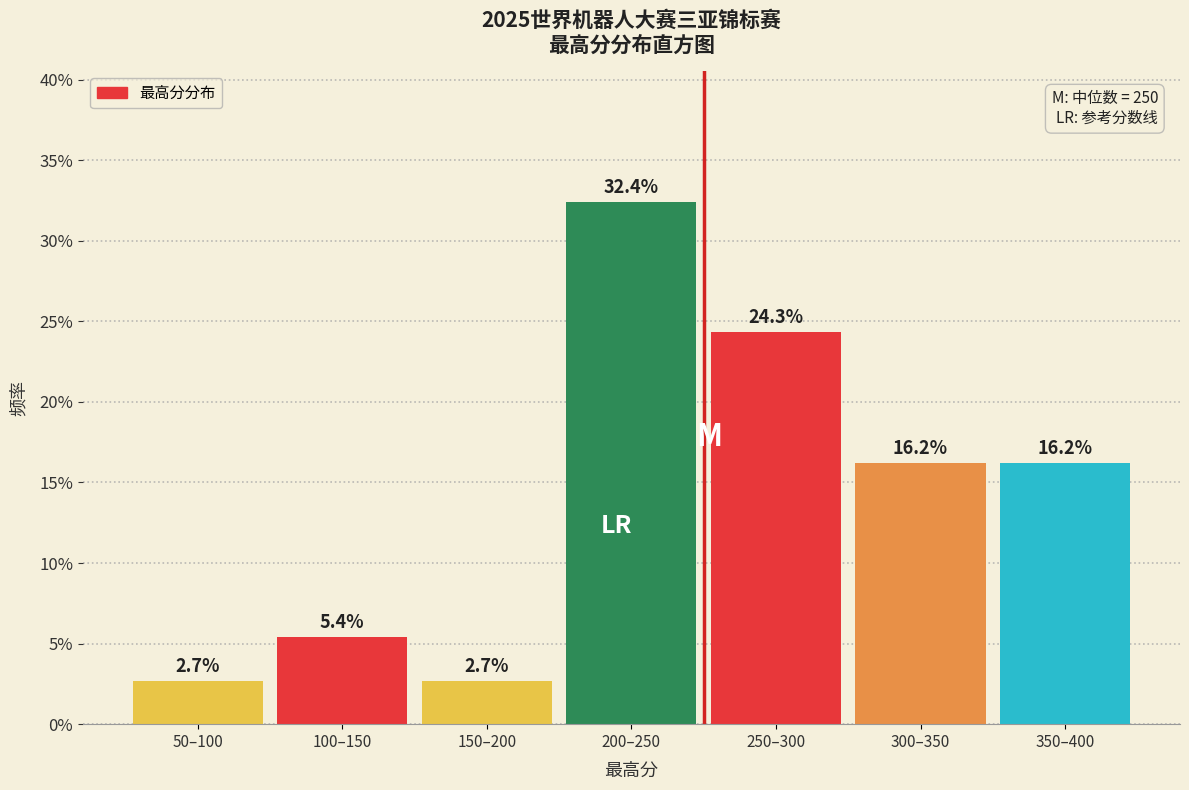

Reading left to right, transcribe all the data shown in this chart.

2.7	5.4	2.7	32.4	24.3	16.2	16.2